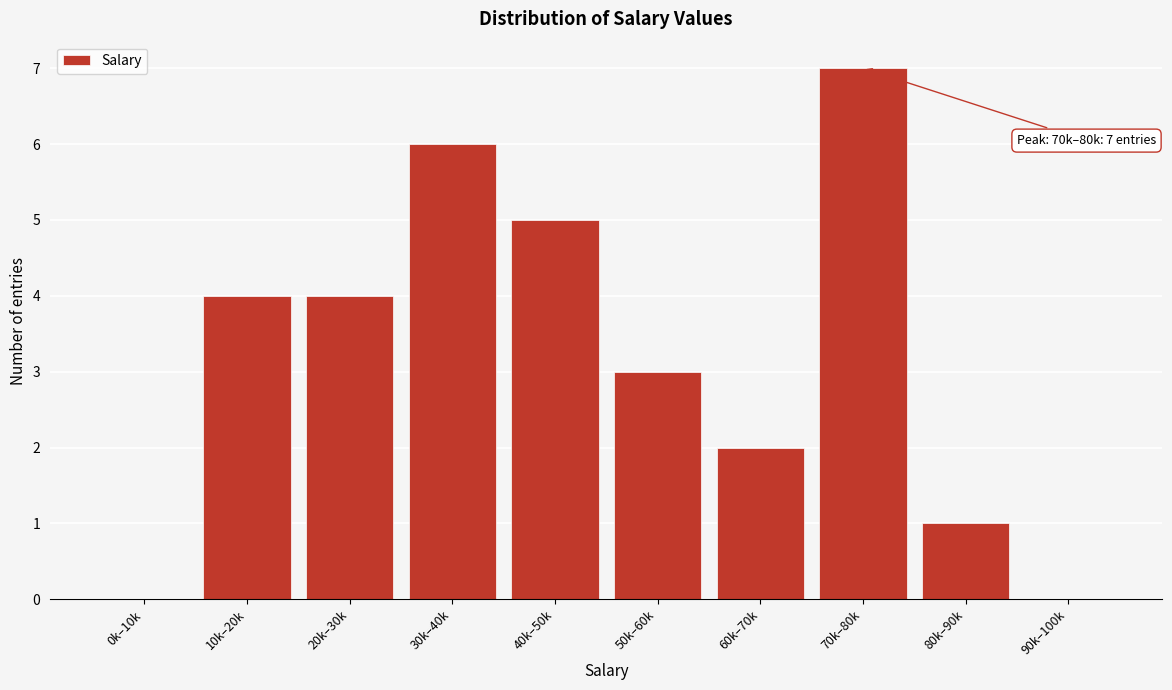

Reading right to left, transcribe all the data shown in this chart.

90k–100k=0	80k–90k=1	70k–80k=7	60k–70k=2	50k–60k=3	40k–50k=5	30k–40k=6	20k–30k=4	10k–20k=4	0k–10k=0